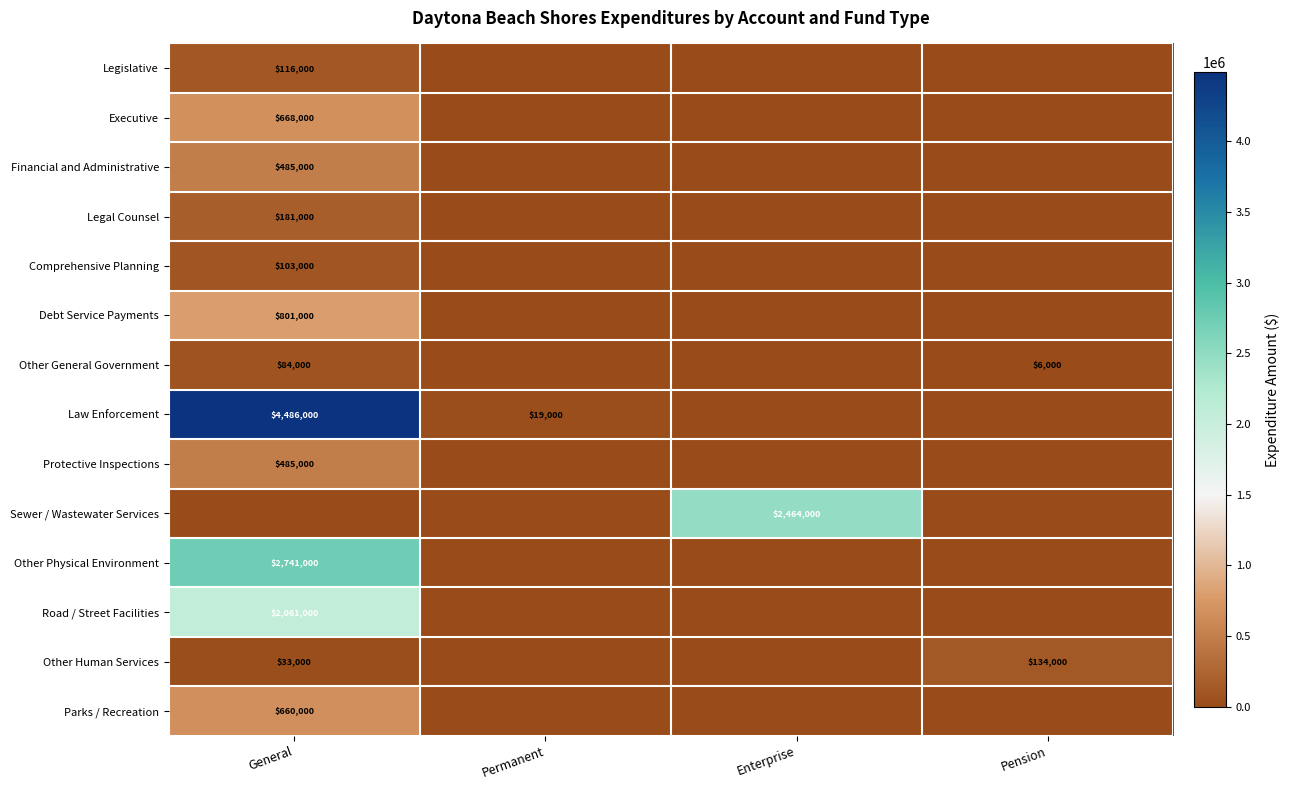

Is it true that Comprehensive Planning equals 103000 at General?

True